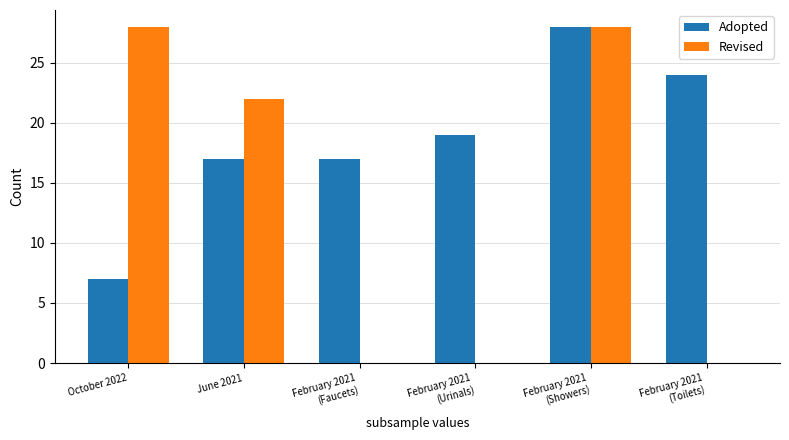

What is the maximum value for Adopted?

28